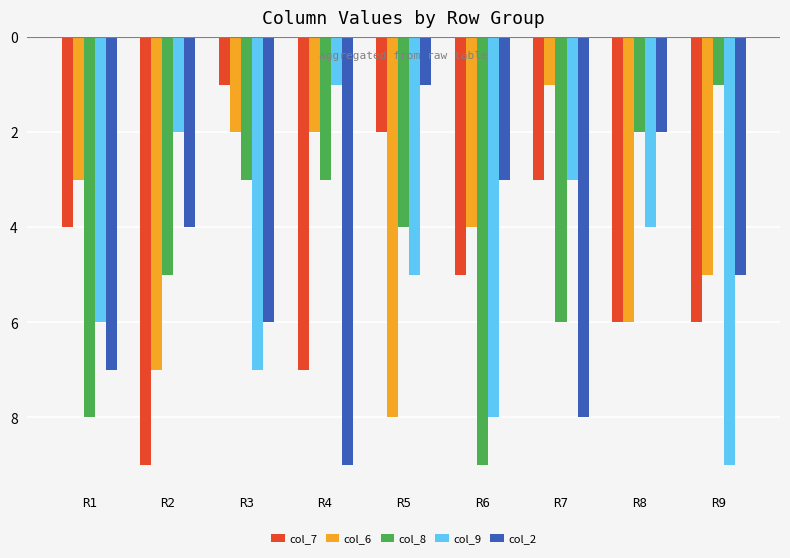

At which category is the sum across all series the highest?

R3